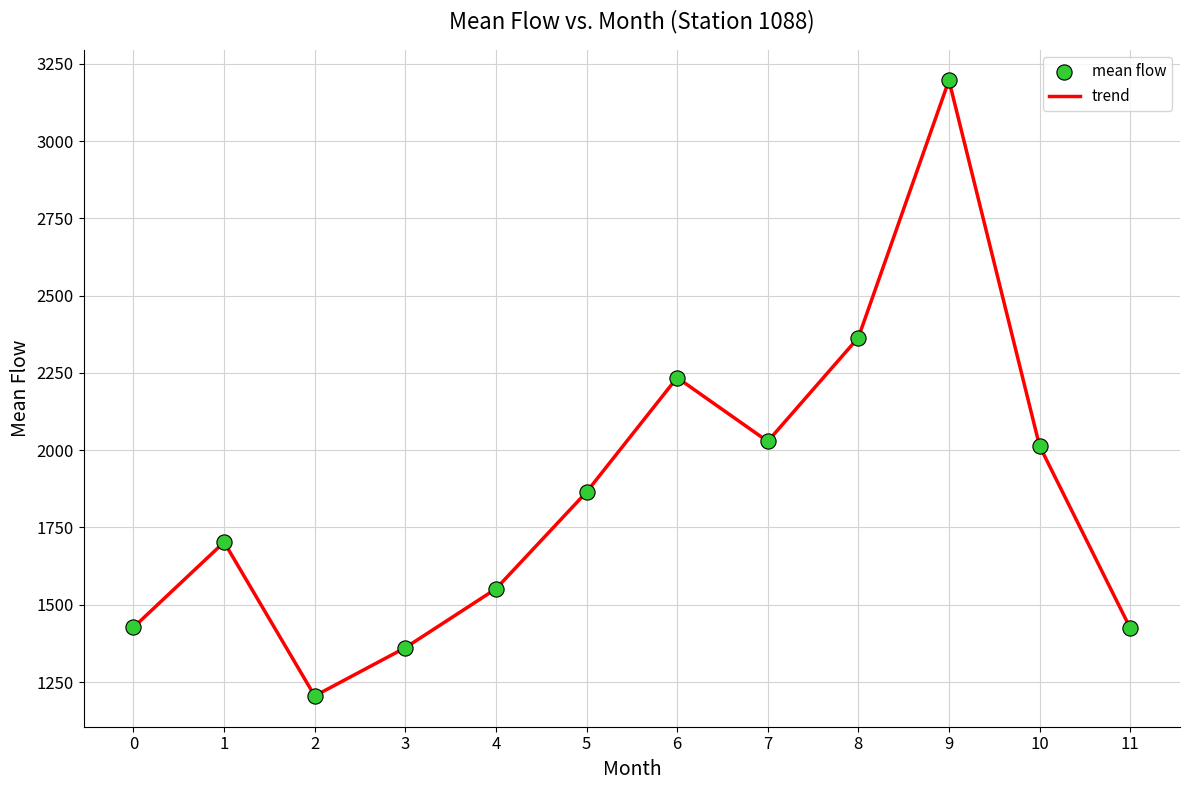

What is the change in value from 4 to 6?

+683.3